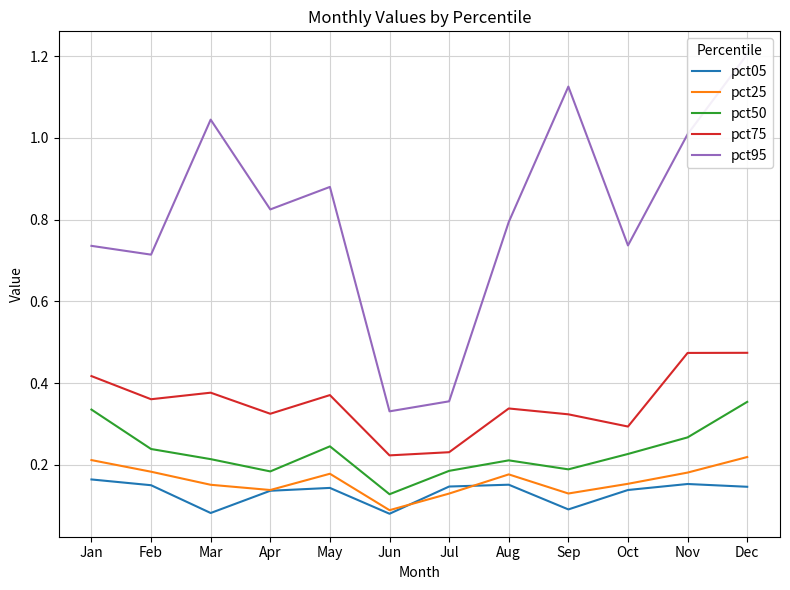

What is the difference between the second highest and second lowest values in the pct50 series?

0.2